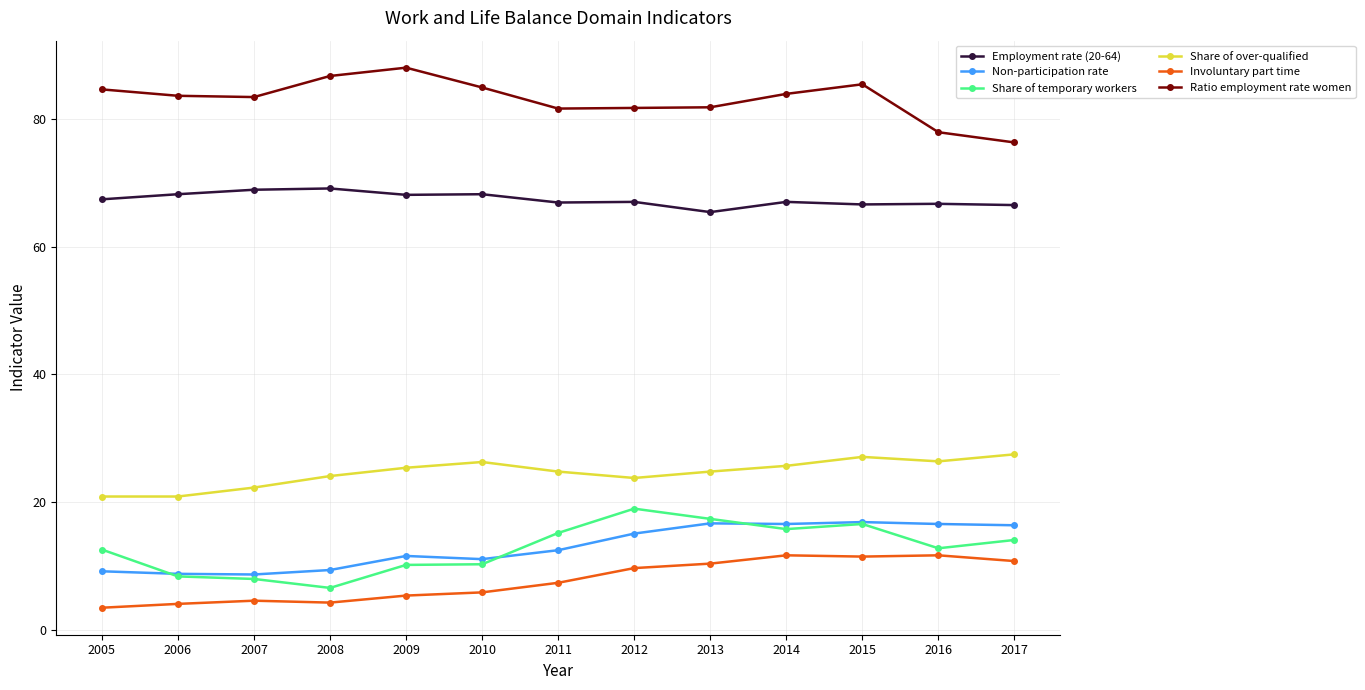

List the series in order of their peak value, highest first.

Ratio employment rate women, Employment rate (20-64), Share of over-qualified, Share of temporary workers, Non-participation rate, Involuntary part time